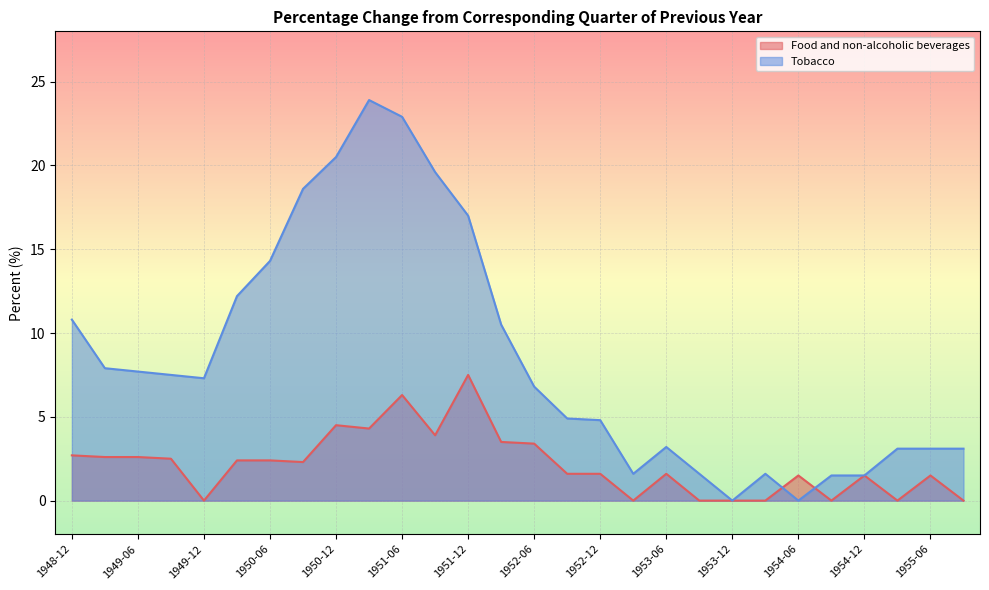

What value does the Food and non-alcoholic beverages series have at 1951-06?

6.3